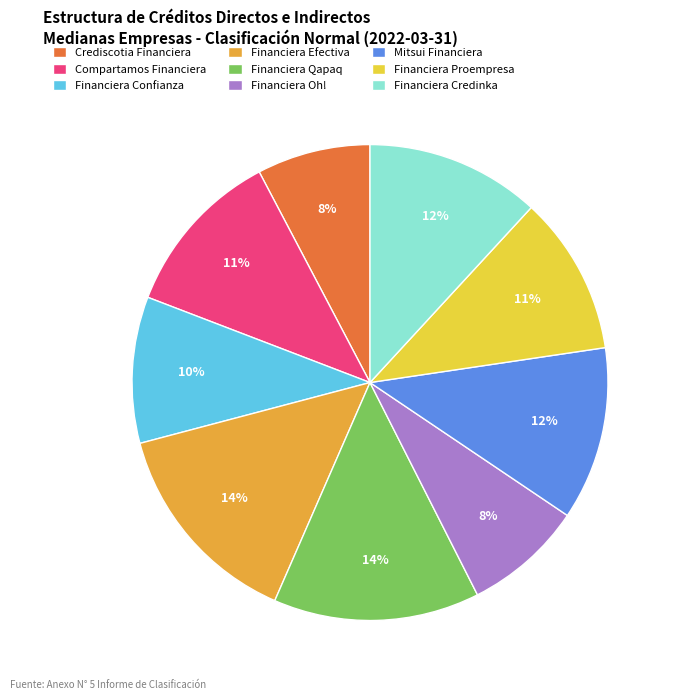

Is it true that Financiera Efectiva is 14% of the pie?

True